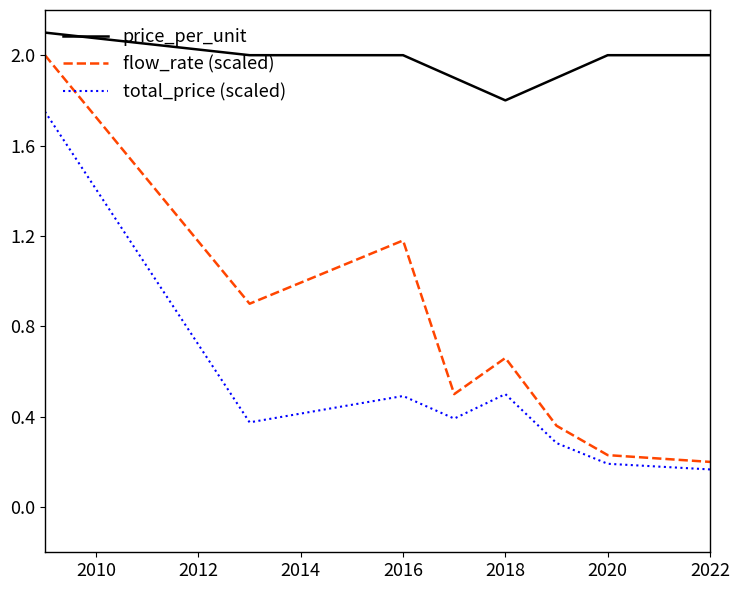

What is the maximum value for price_per_unit?

2.1